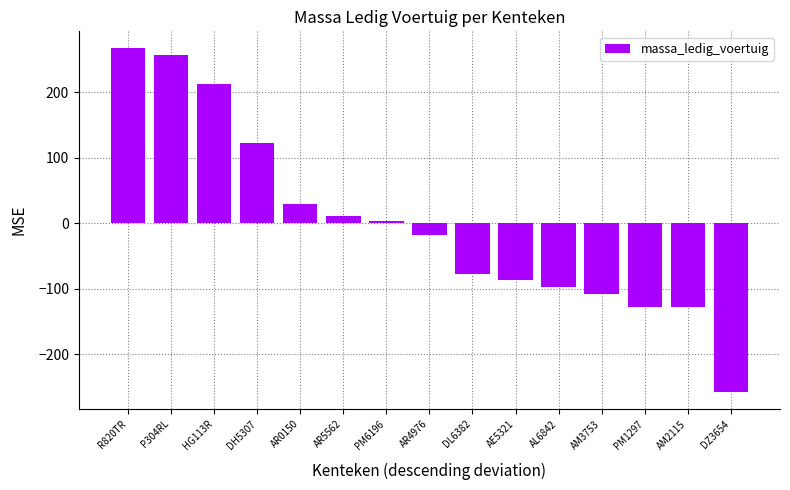

Does the chart contain stacked bars?

No